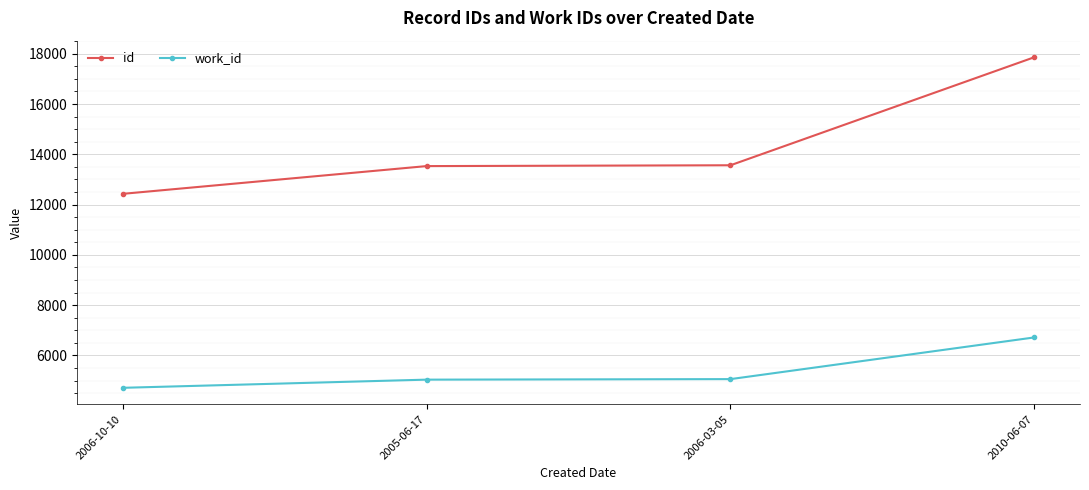

True or false: id has more than 2 interior local peaks.

False